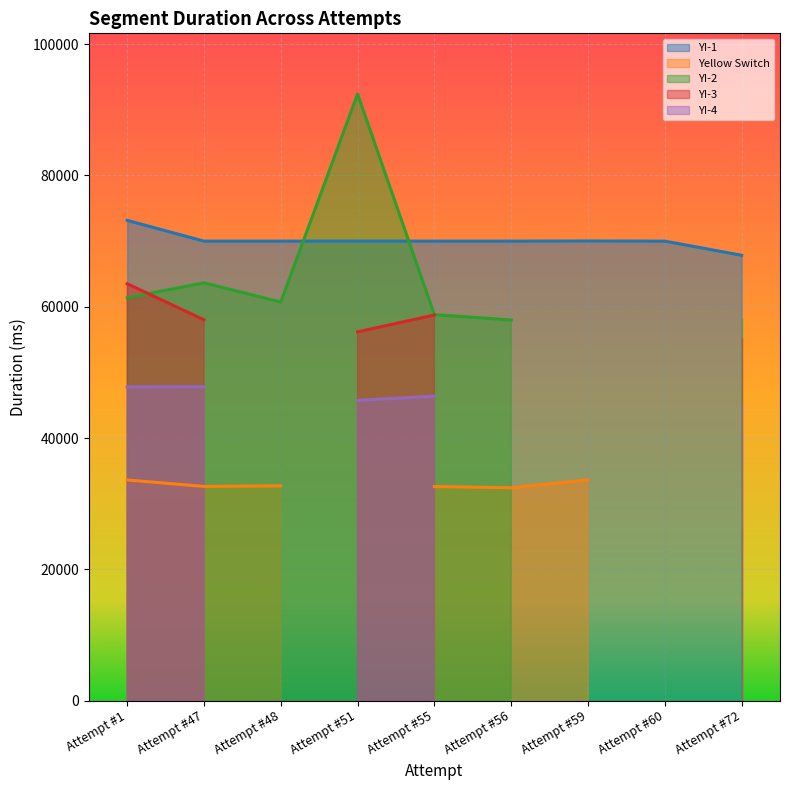

At which category is the sum across all series the highest?

Attempt #1